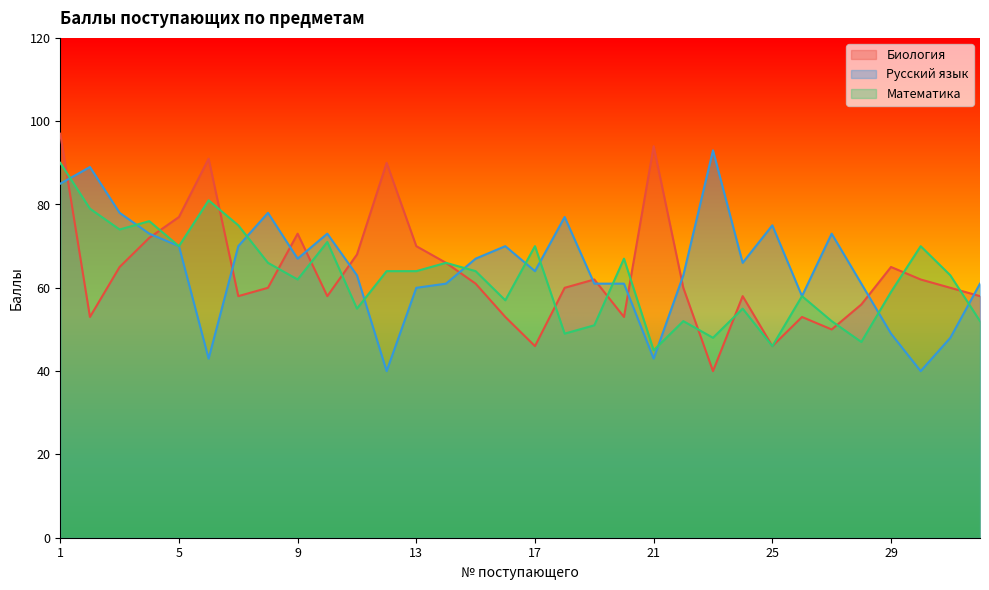

True or false: Математика has more than 1 interior local peaks.

True